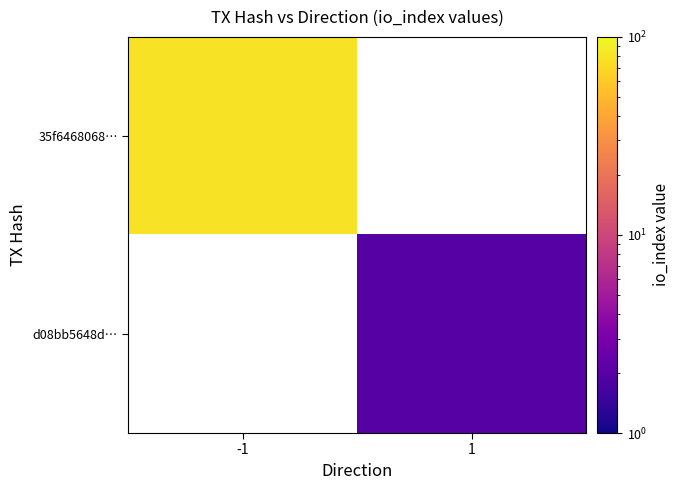

What is the maximum value for 35f6468068…?

79.0